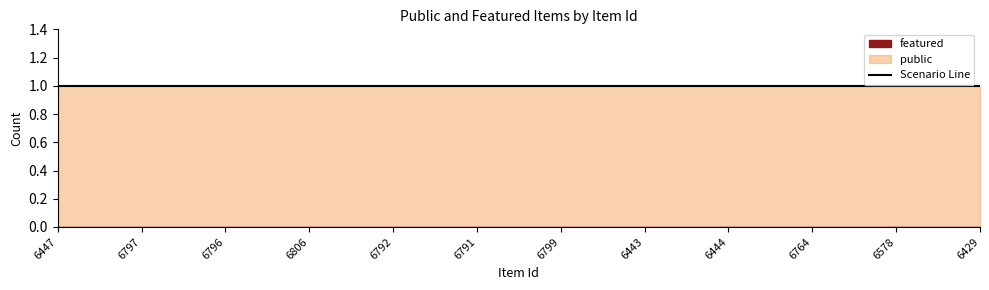

Reading left to right, what are all the values shown in this chart?

public: 1	1	1	1	1	1	1	1	1	1	1	1
featured: 0	0	0	0	0	0	0	0	0	0	0	0